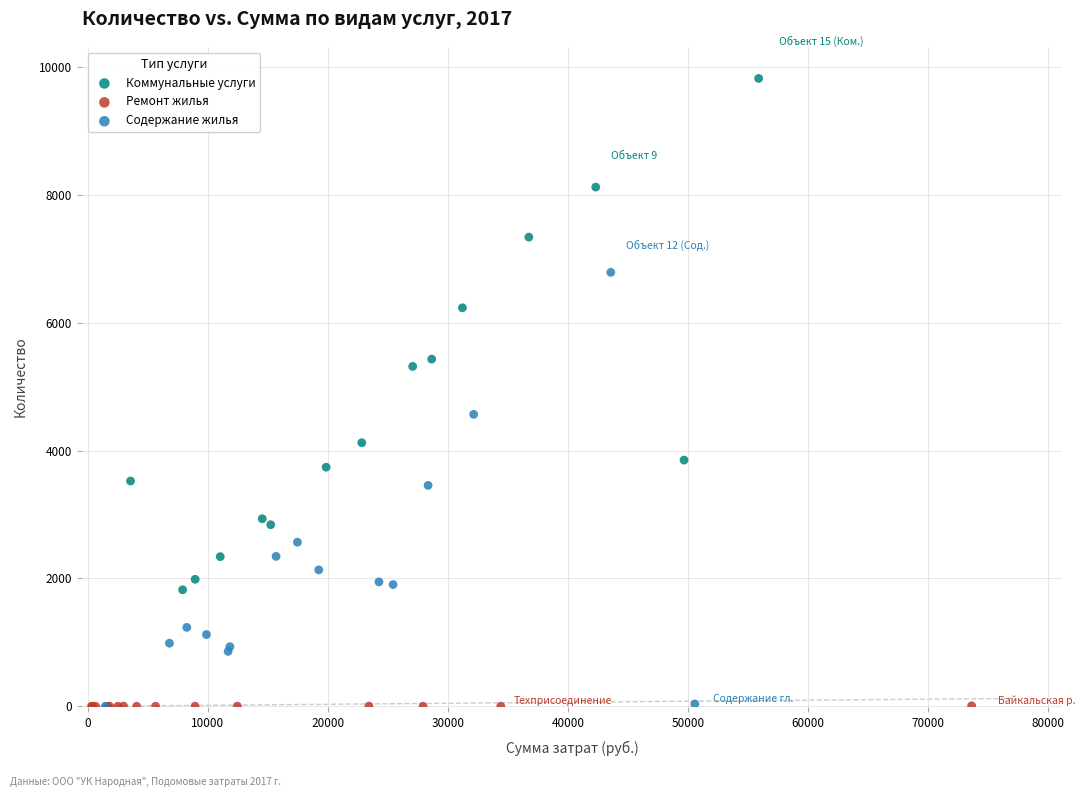

Which series has the widest spread of Y values?

Коммунальные услуги